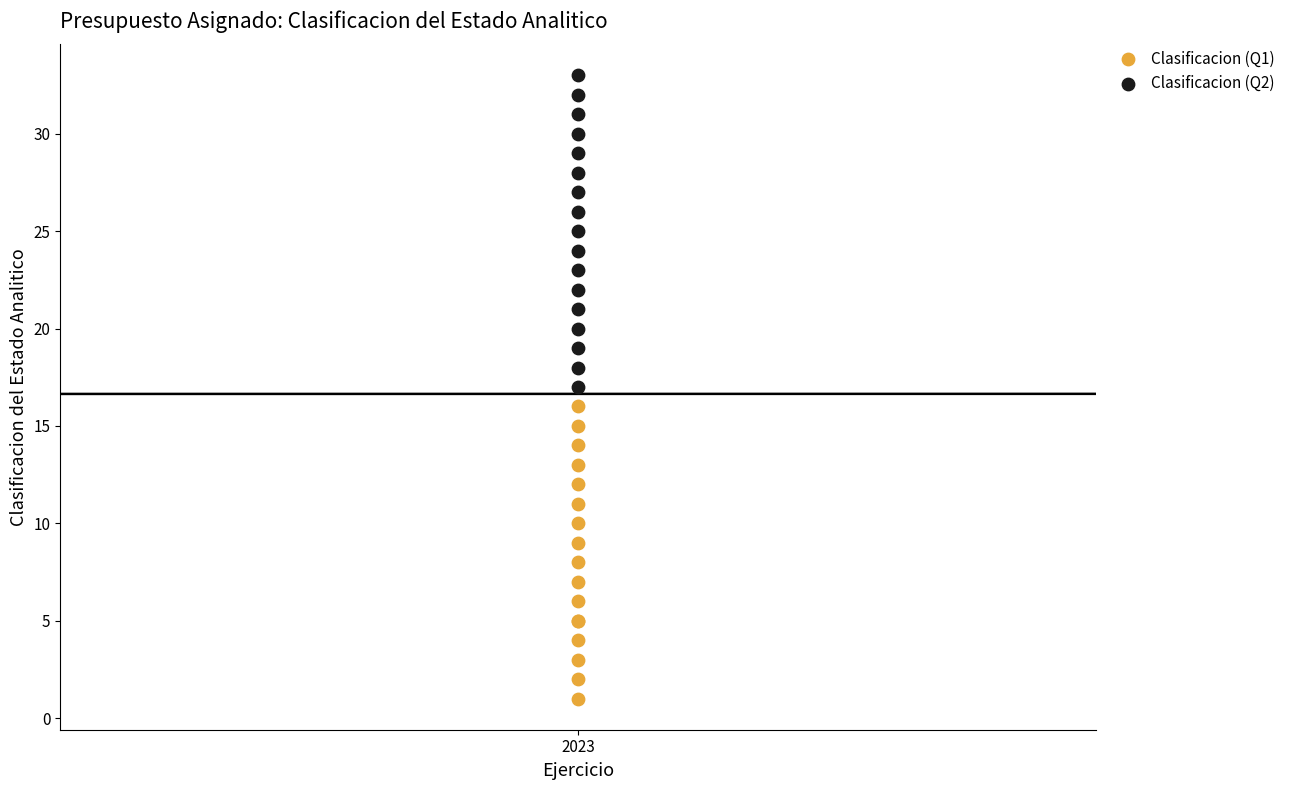

Which series reaches the maximum Y coordinate?

Clasificacion (Q2)